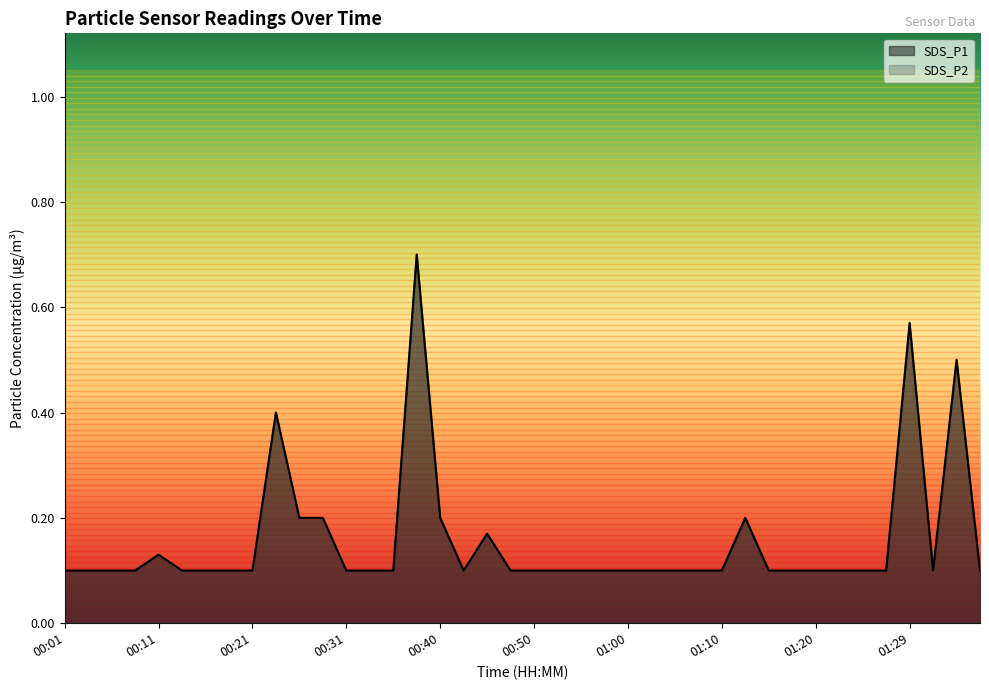

The SDS_P1 series shows 0.1 at 00:57. True or false?

True